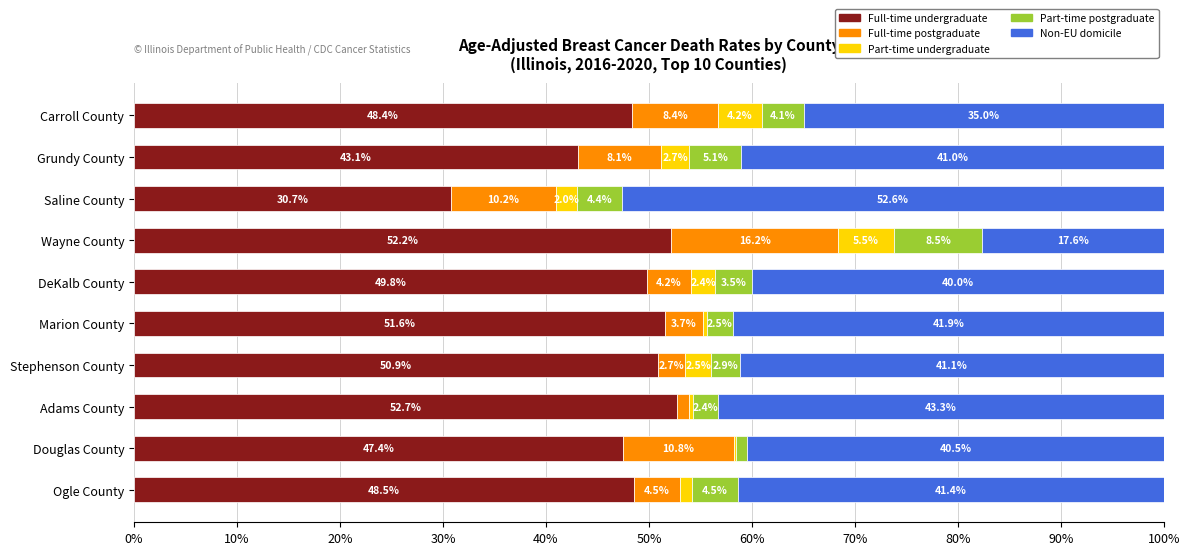

True or false: Full-time undergraduate has a value of 52.7 at Adams County.

True